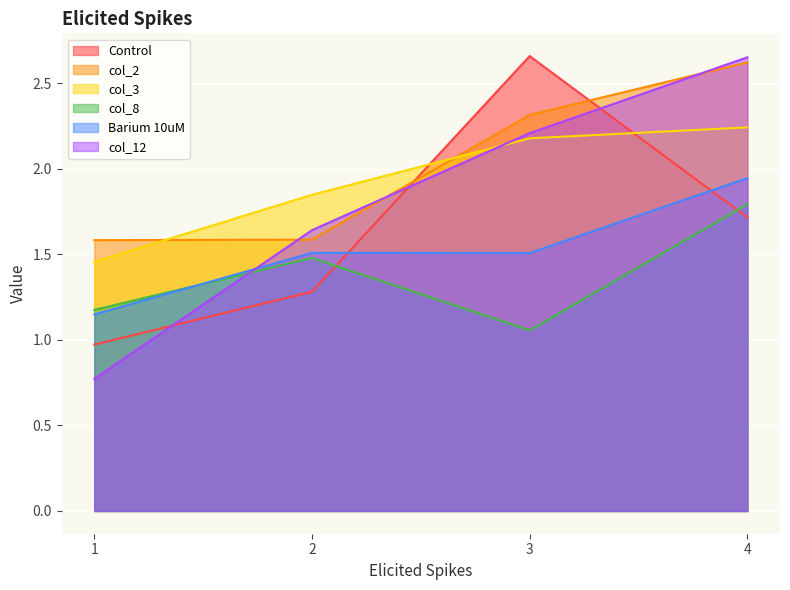

What is the difference between the highest and lowest values at 2?

0.6